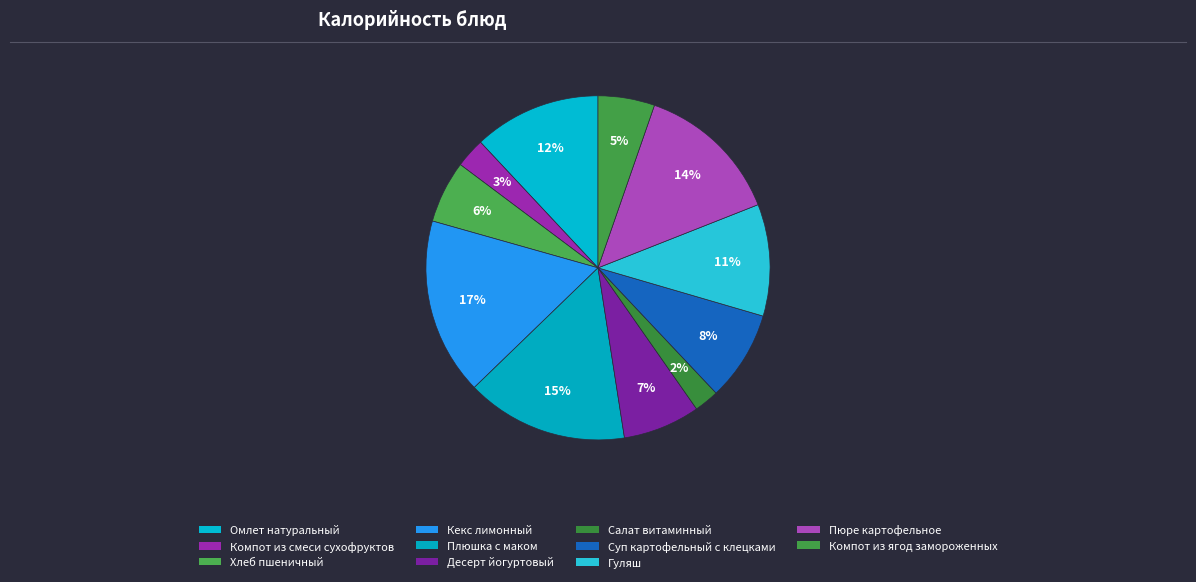

True or false: Омлет натуральный accounts for 1% of the total.

False